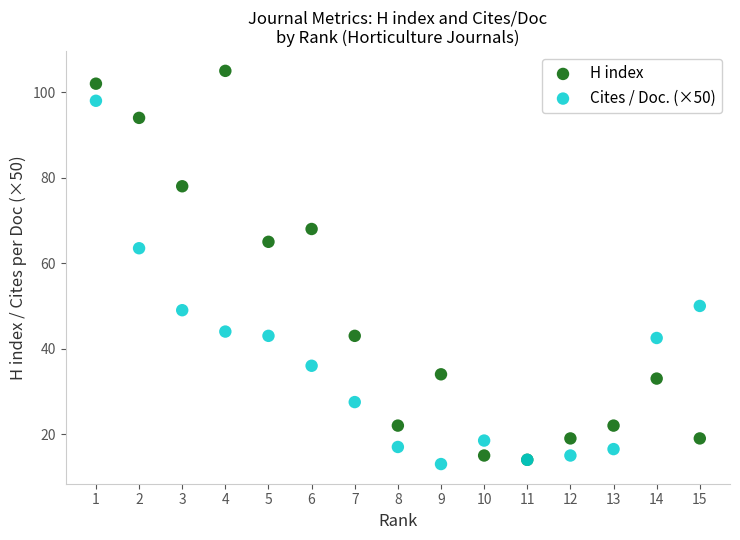

In the H index series, what Y value is closest to 59?

65.0